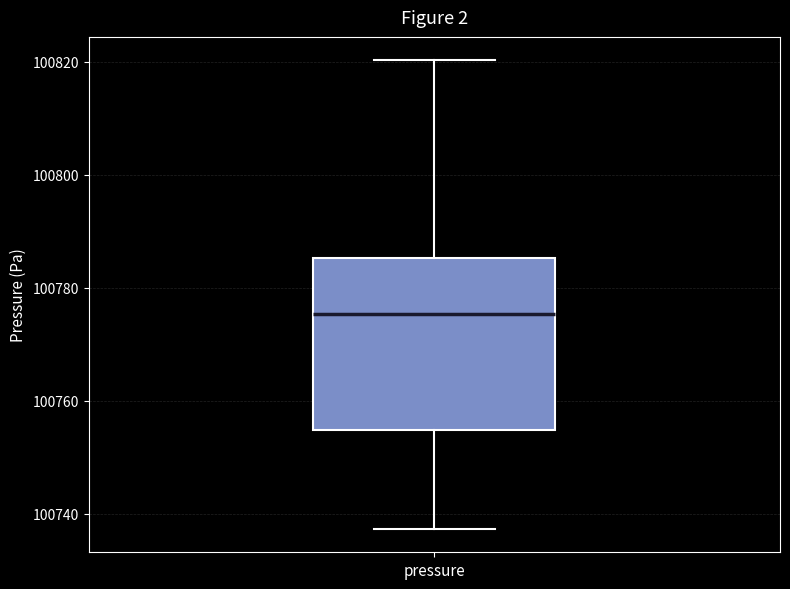

Where is the lower edge of the box for pressure on the y-axis? The values are not printed on the chart, so give them approximately, as read against the axis.

100754